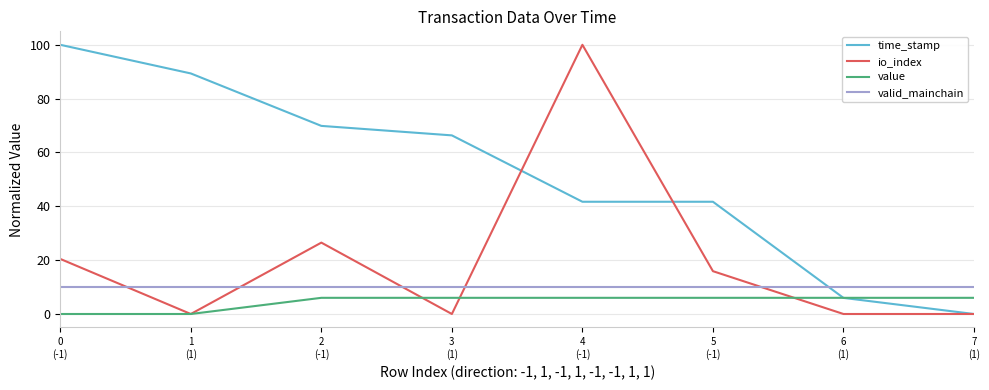

What is the difference between the io_index values at 2
(-1) and 4
(-1)?

73.5